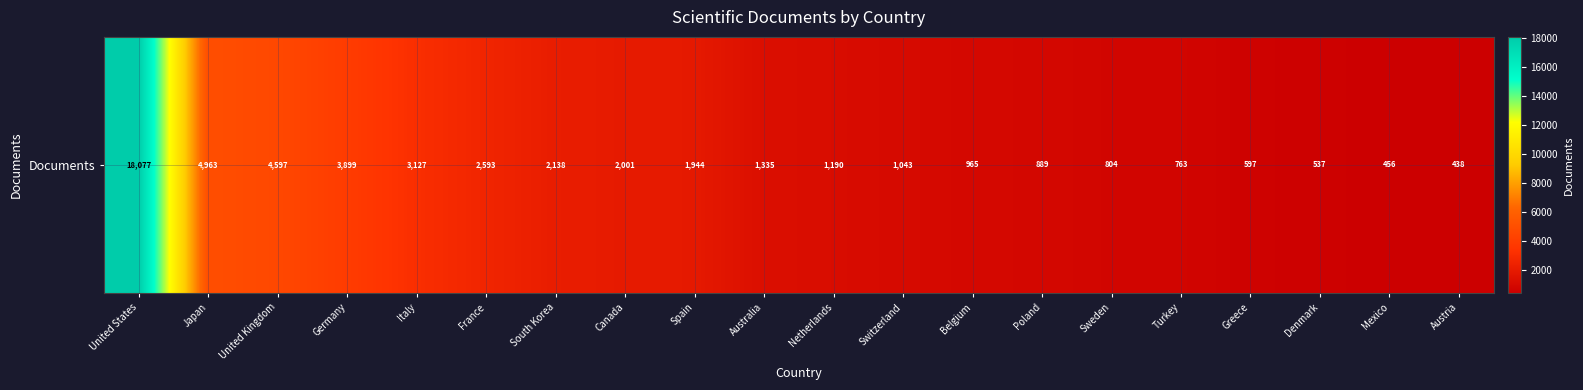

Reading left to right, extract all data points from this chart.

United States=18077	Japan=4963	United Kingdom=4597	Germany=3899	Italy=3127	France=2593	South Korea=2138	Canada=2001	Spain=1944	Australia=1335	Netherlands=1190	Switzerland=1043	Belgium=965	Poland=889	Sweden=804	Turkey=763	Greece=597	Denmark=537	Mexico=456	Austria=438